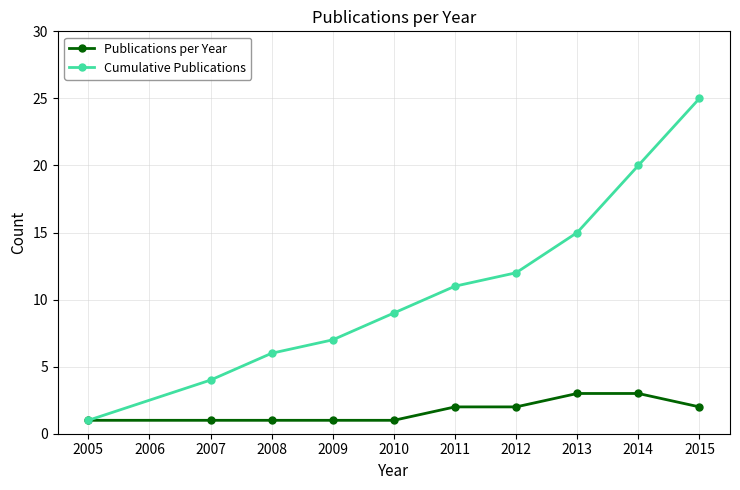

Count the number of categories in the chart.

10